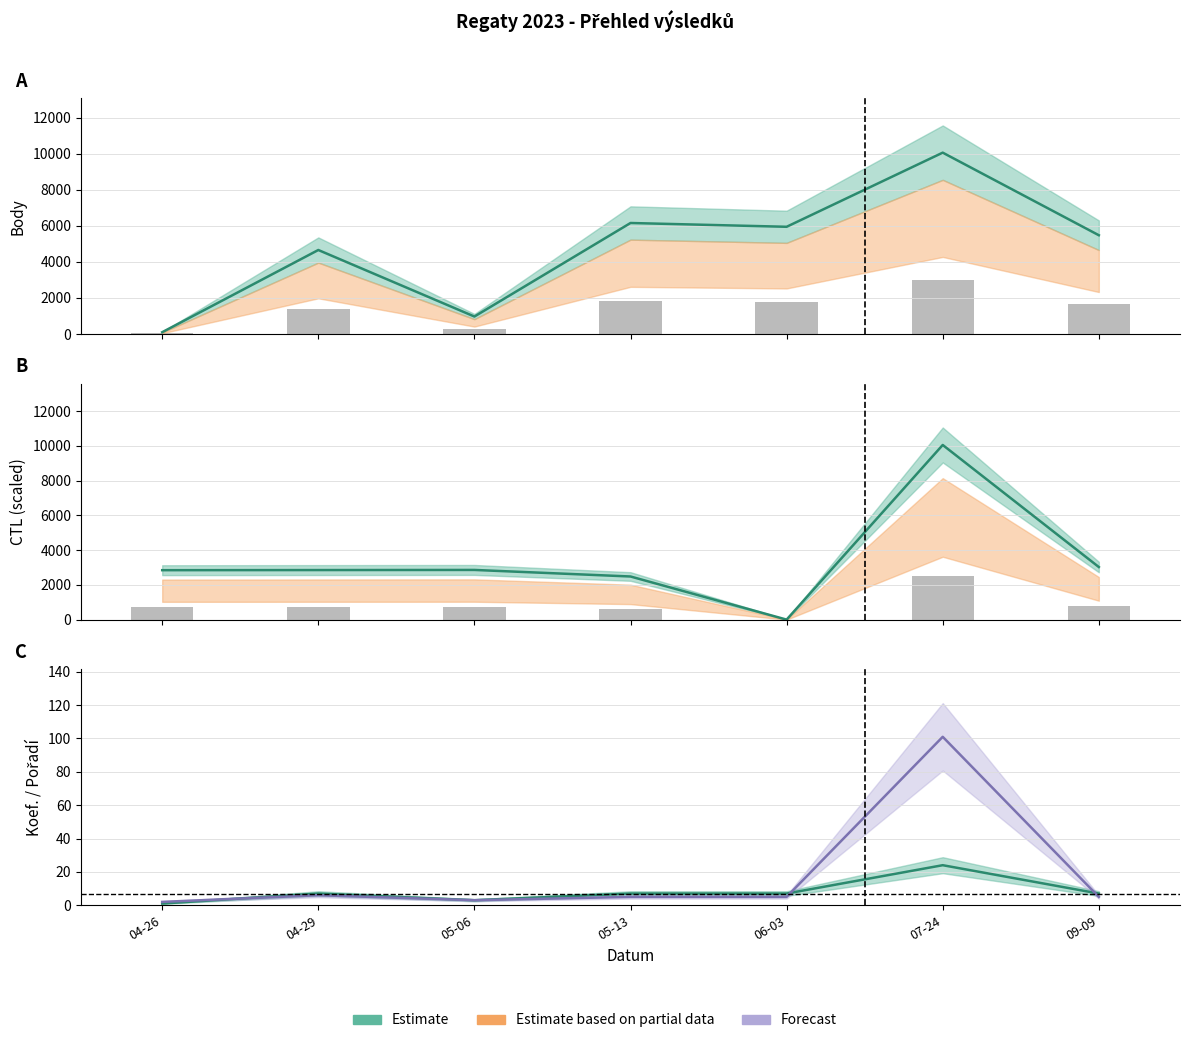

How many data points does each series have?

7